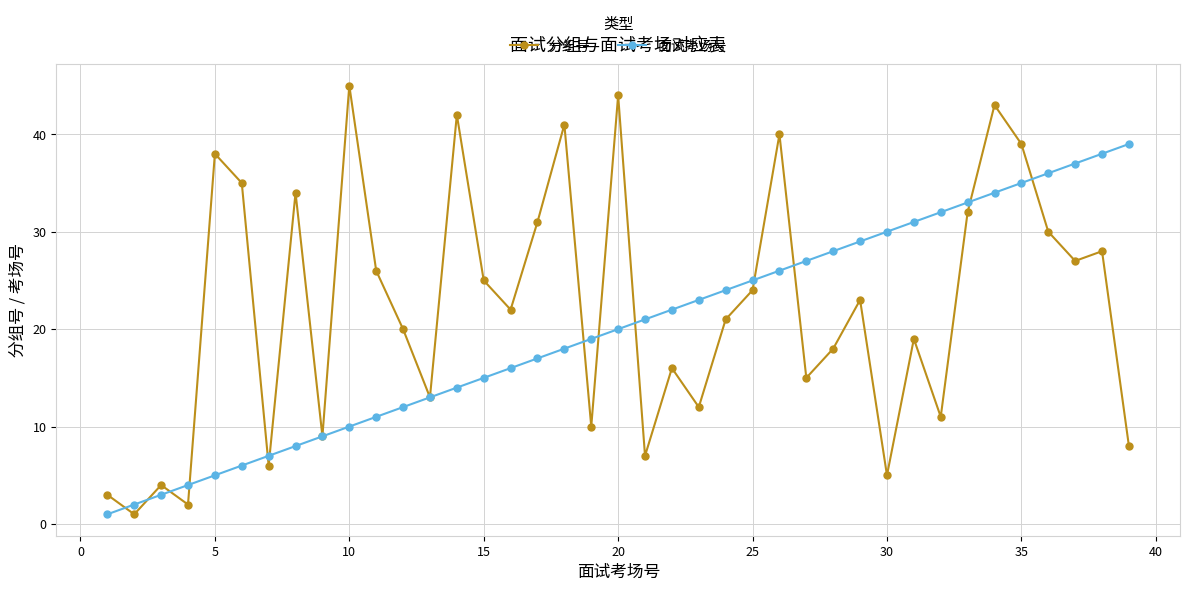

Which series has the widest spread of values?

分组号